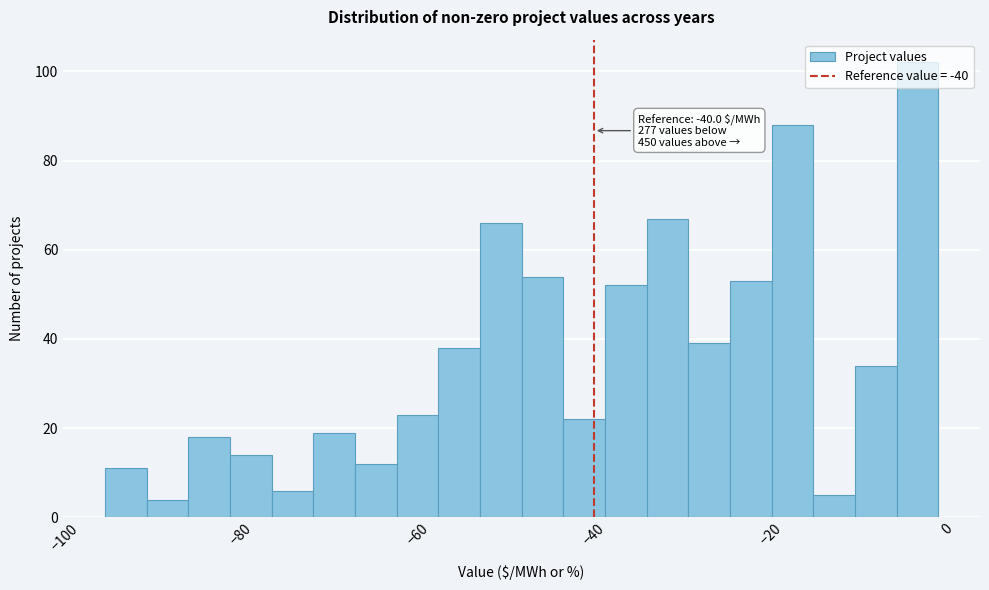

Around what value on the x-axis is the tallest bar? Give the approximate position of its centre, as read against the axis.

-4